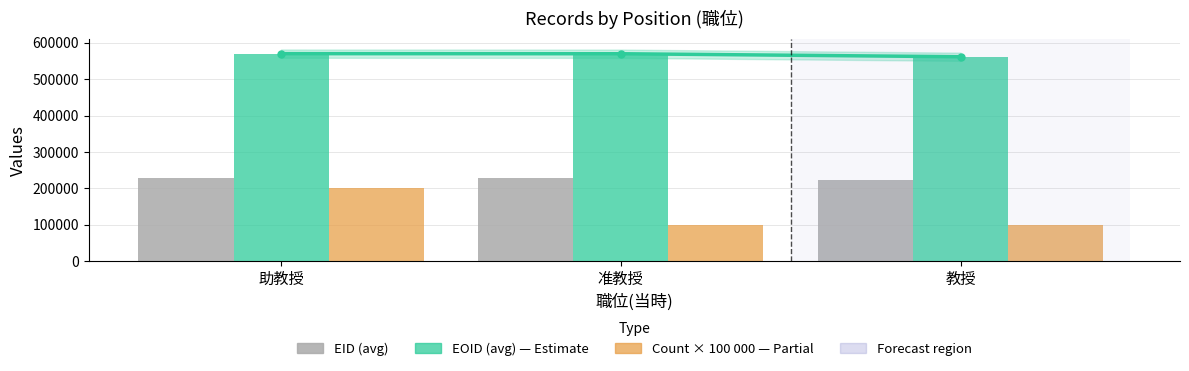

What is the total value across all series at 准教授?

897127.0